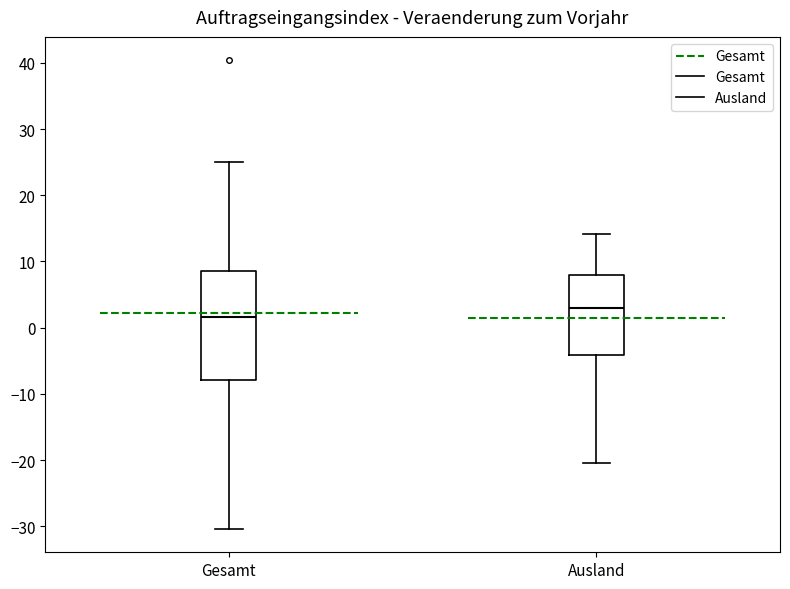

Where does the upper whisker of the box for Ausland end on the y-axis? The values are not printed on the chart, so give them approximately, as read against the axis.

14